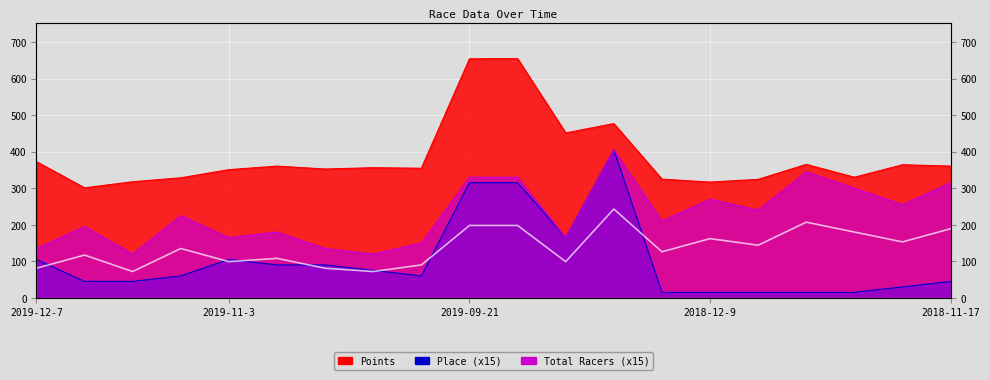

What are all the series names shown in the legend?

Points, Place, Total Racers